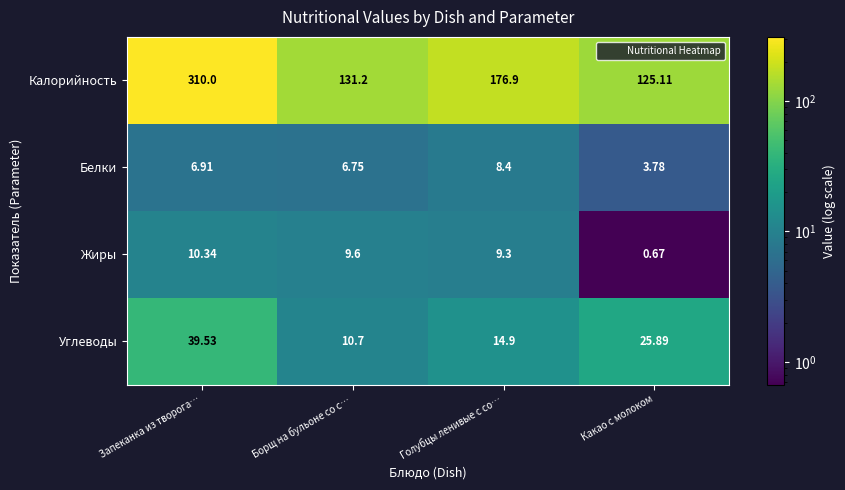

How many series are shown in this chart?

4